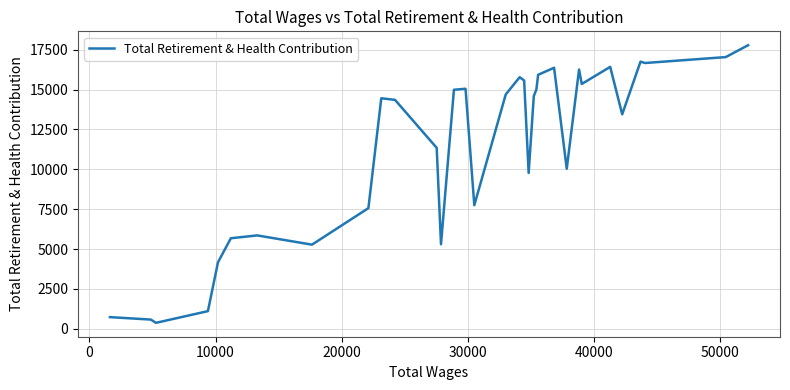

What is the difference between the maximum and minimum values?

17414